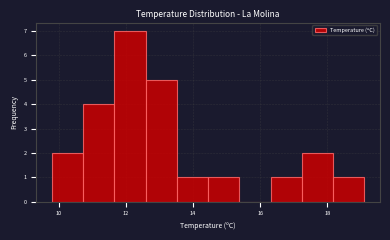

Reading left to right, list every bar in this chart as the range it spans on the x-axis followed by its height. Neither the bar edges nor the heights are printed on the chart, so give them approximately, as read against the axes.

9.8 to 10.8: 2
10.8 to 11.6: 4
11.6 to 12.6: 7
12.6 to 13.6: 5
13.6 to 14.4: 1
14.4 to 15.4: 1
15.4 to 16.4: 0
16.4 to 17.2: 1
17.2 to 18.2: 2
18.2 to 19.2: 1